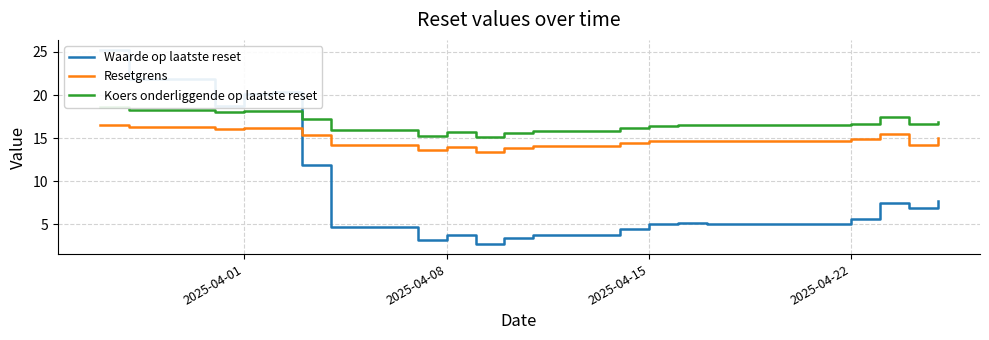

What is the highest value of the Resetgrens series?

16.6